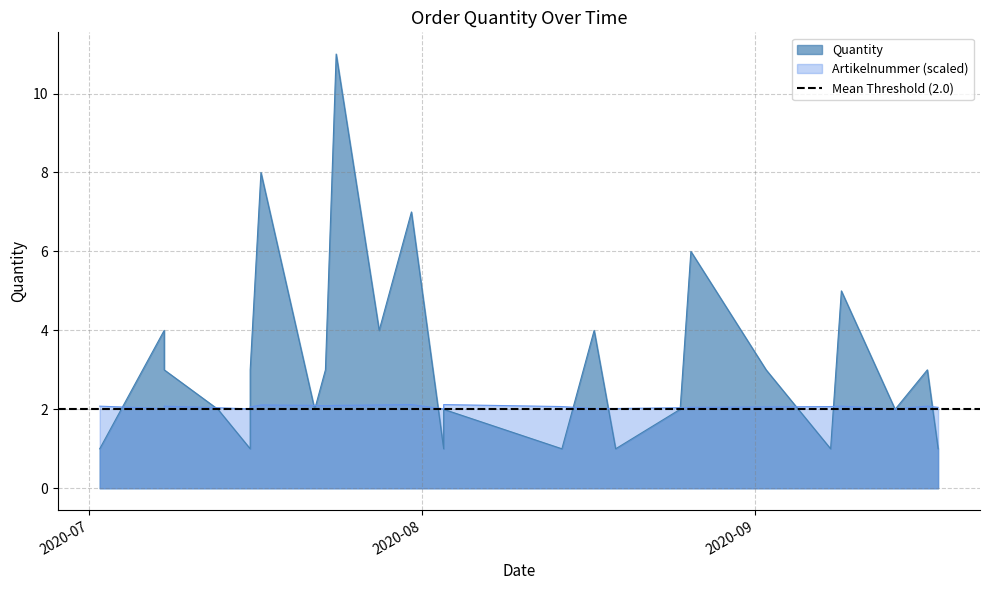

Between which two adjacent categories do Artikelnummer_norm and Quantity first intersect?

2020-07 and 2020-08